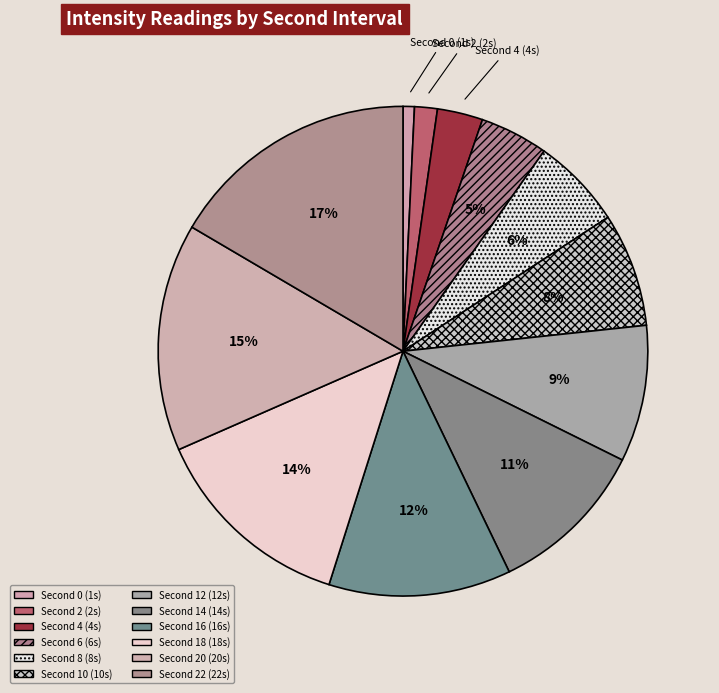

How many segments does this pie chart have?

12